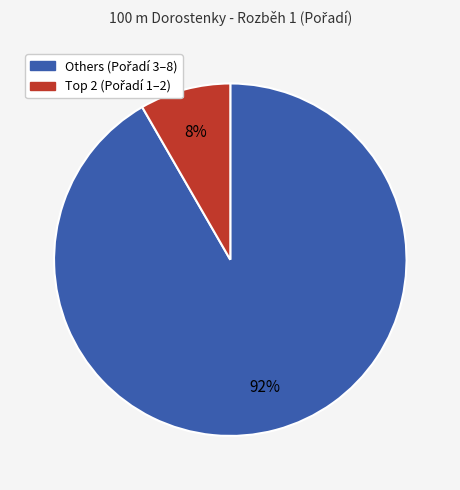

Is there any slice that represents more than half of the pie?

Yes